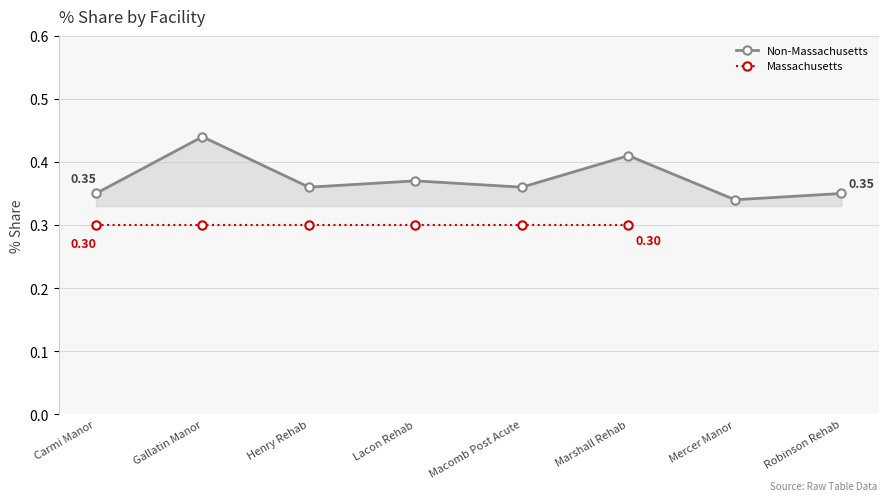

At which category does the chart reach its minimum across all series?

Mercer Manor